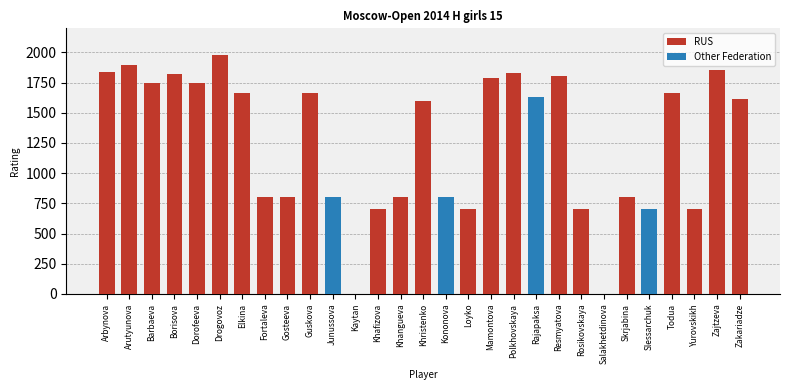

At Zakariadze, list the series in order from largest to smallest.

RUS, Other Federation